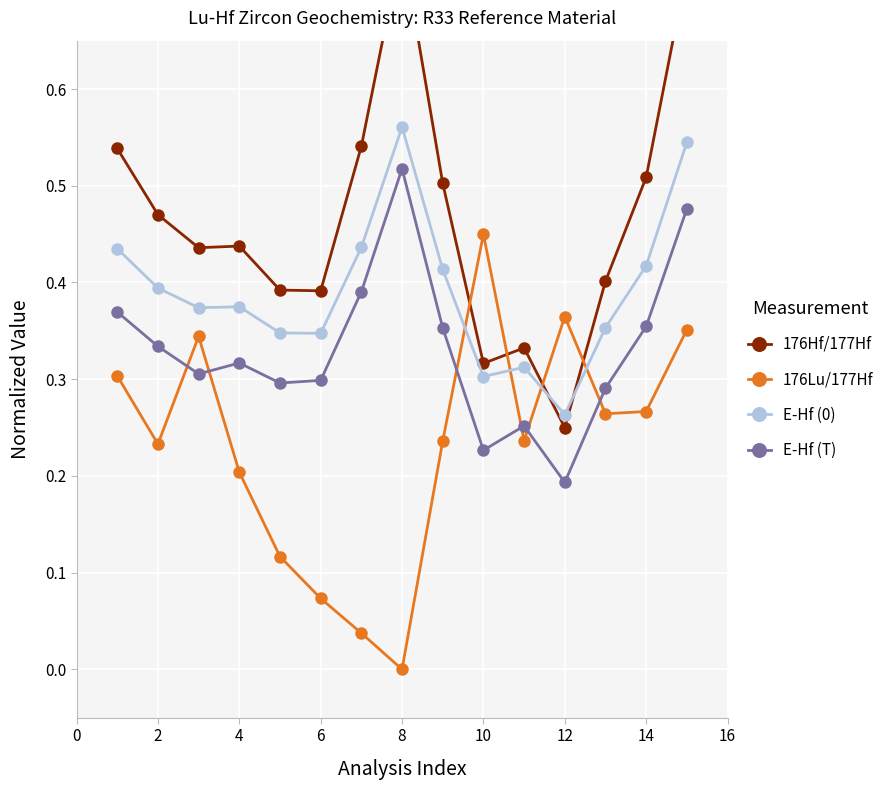

At which label does 176Lu/177Hf reach its peak?

10